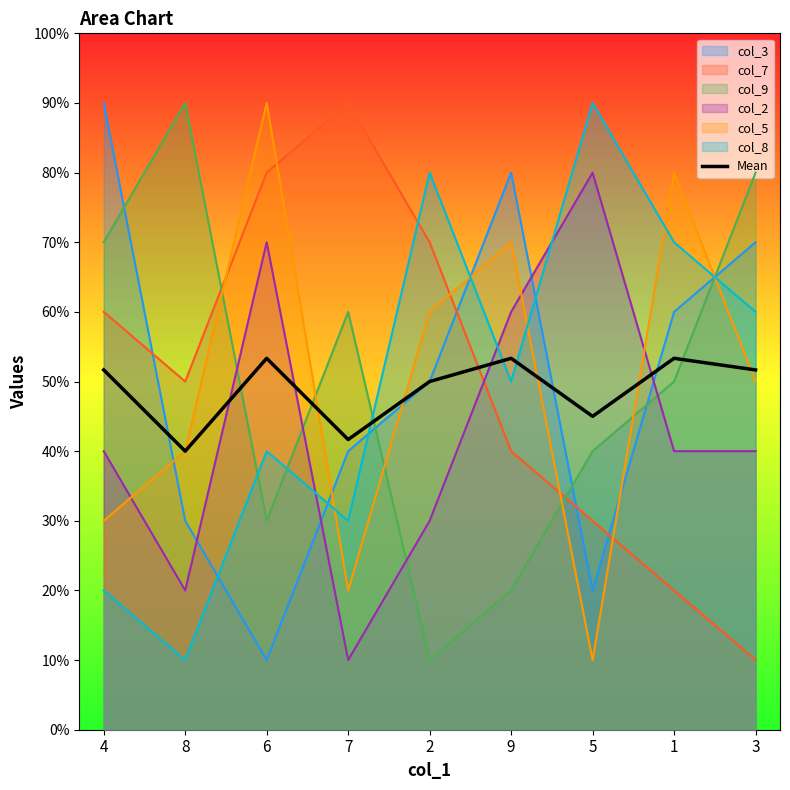

At which label does the data first exceed 5?

4